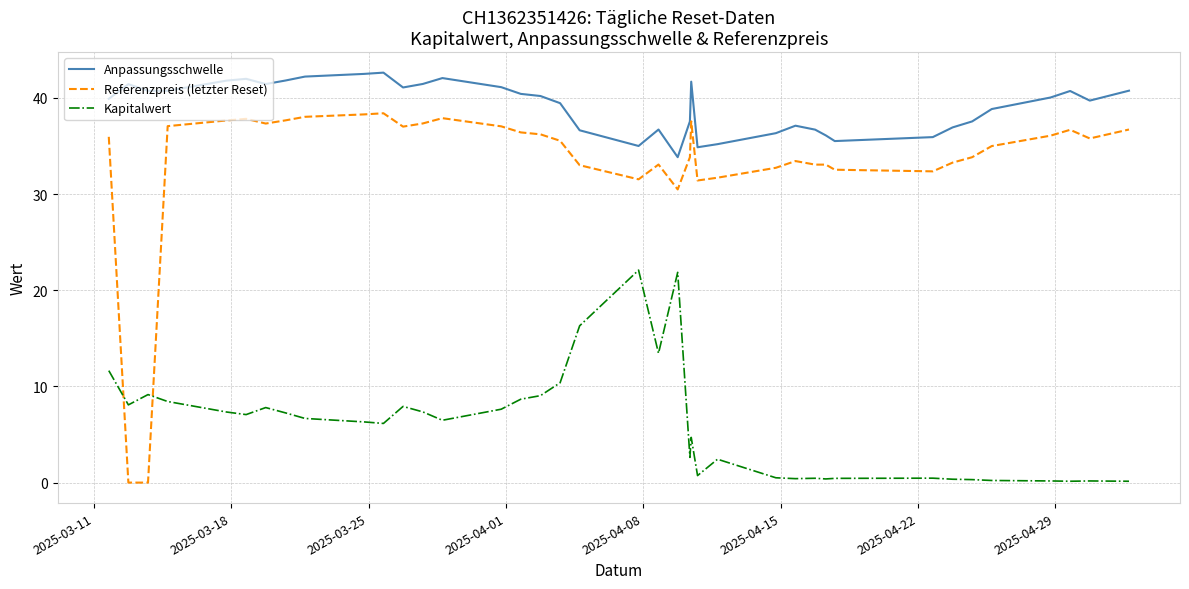

Which series has the widest spread of values?

Referenzpreis (letzter Reset)